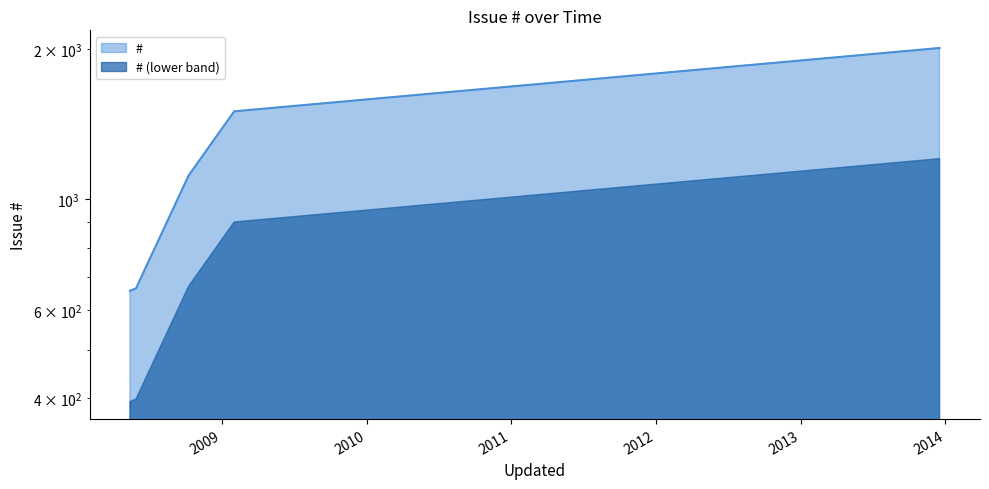

List the labels in order of value, largest first.

2013-12-17, 2009-02-01, 2008-10-09, 2008-05-29, 2008-05-14